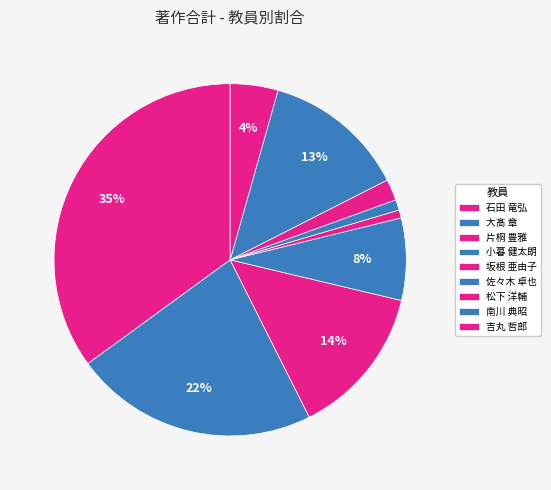

What percentage do 吉丸 哲郎 and 小暮 健太朗 together represent?

11.9%